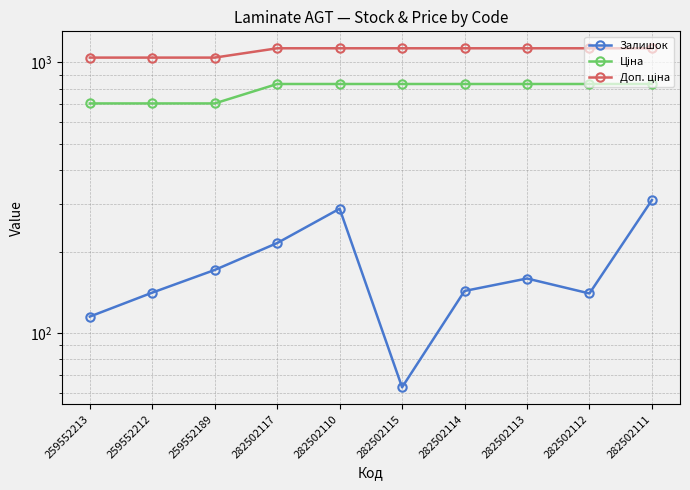

What is the difference between the second highest and second lowest values in the Доп. ціна series?

86.0